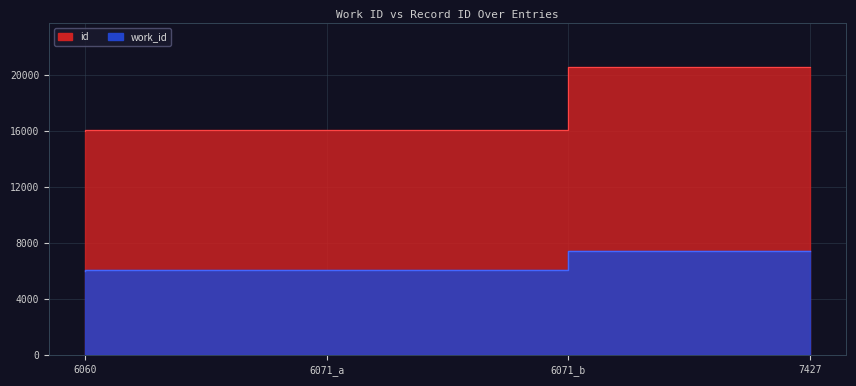

Between 6071_a and 6071_b, which is larger?

6071_b